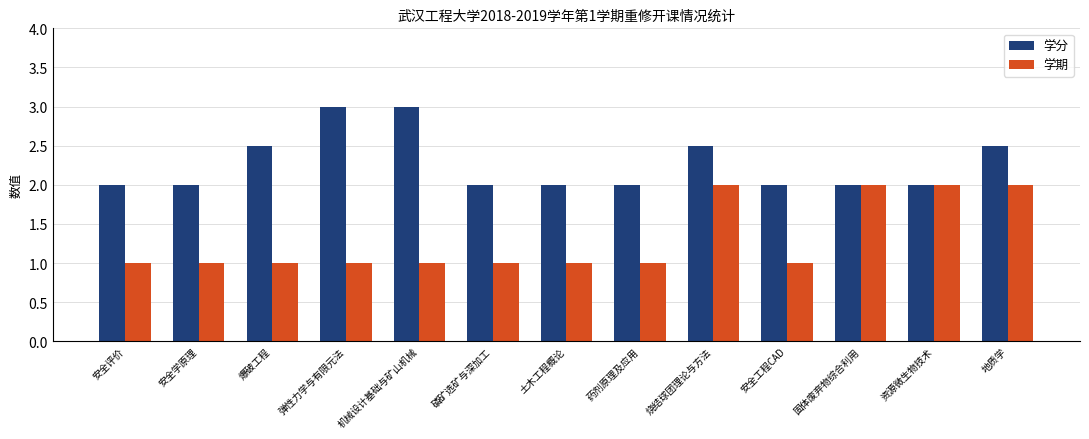

True or false: 学分 has a value of 2.6 at 安全学原理.

False